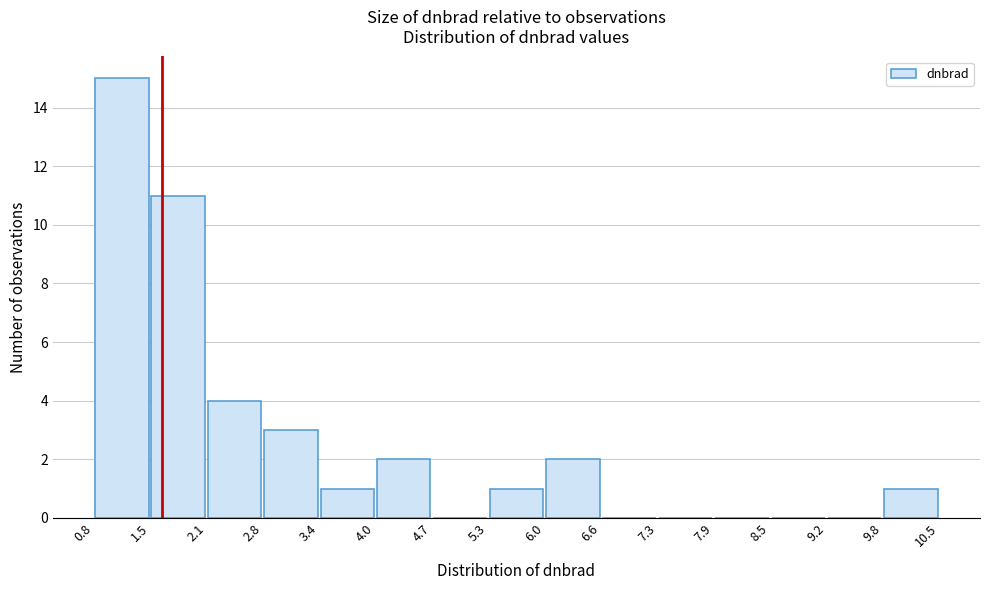

Reading left to right, transcribe this chart: for each bar, give the range it covers on the x-axis and its height. The values are not printed on the chart, so give them approximately, as read against the axis.

0.8 to 1.5: 15
1.5 to 2.1: 11
2.1 to 2.8: 4
2.8 to 3.4: 3
3.4 to 4.0: 1
4.0 to 4.7: 2
4.7 to 5.3: 0
5.3 to 6.0: 1
6.0 to 6.6: 2
6.6 to 7.3: 0
7.3 to 7.9: 0
7.9 to 8.5: 0
8.5 to 9.2: 0
9.2 to 9.8: 0
9.8 to 10.5: 1